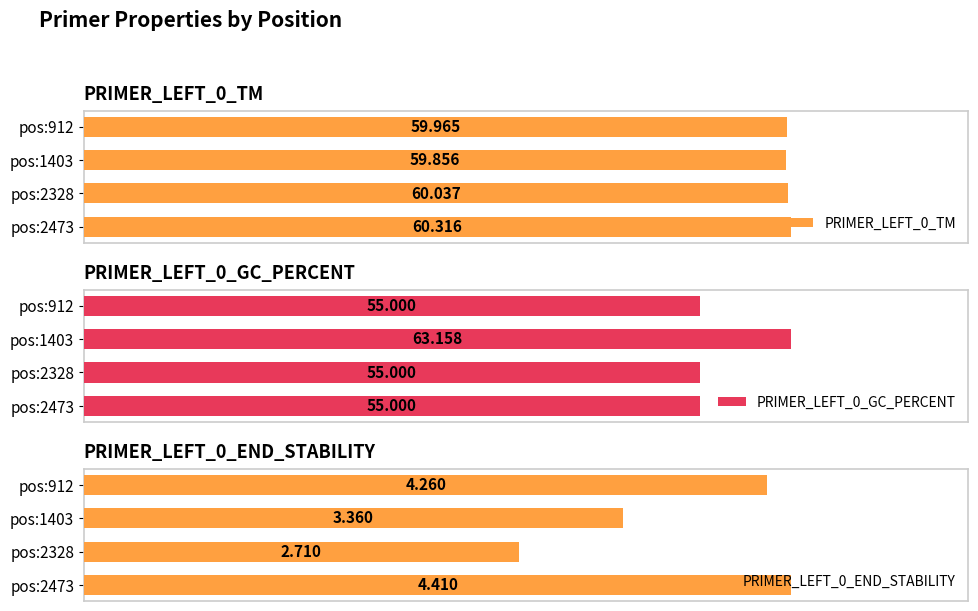

The value of PRIMER_LEFT_0_END_STABILITY at pos:2473 is 1.8. True or false?

False